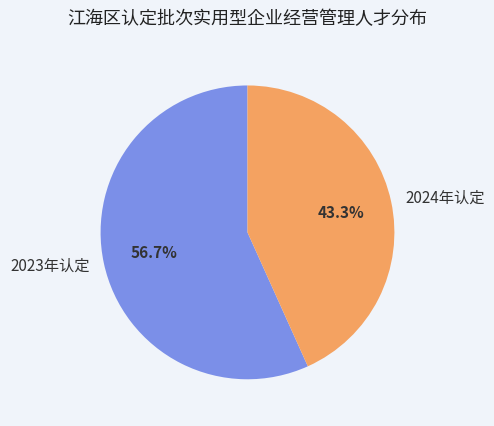

What is the ratio of the value at 2023年认定 to the value at 2024年认定?

1.3